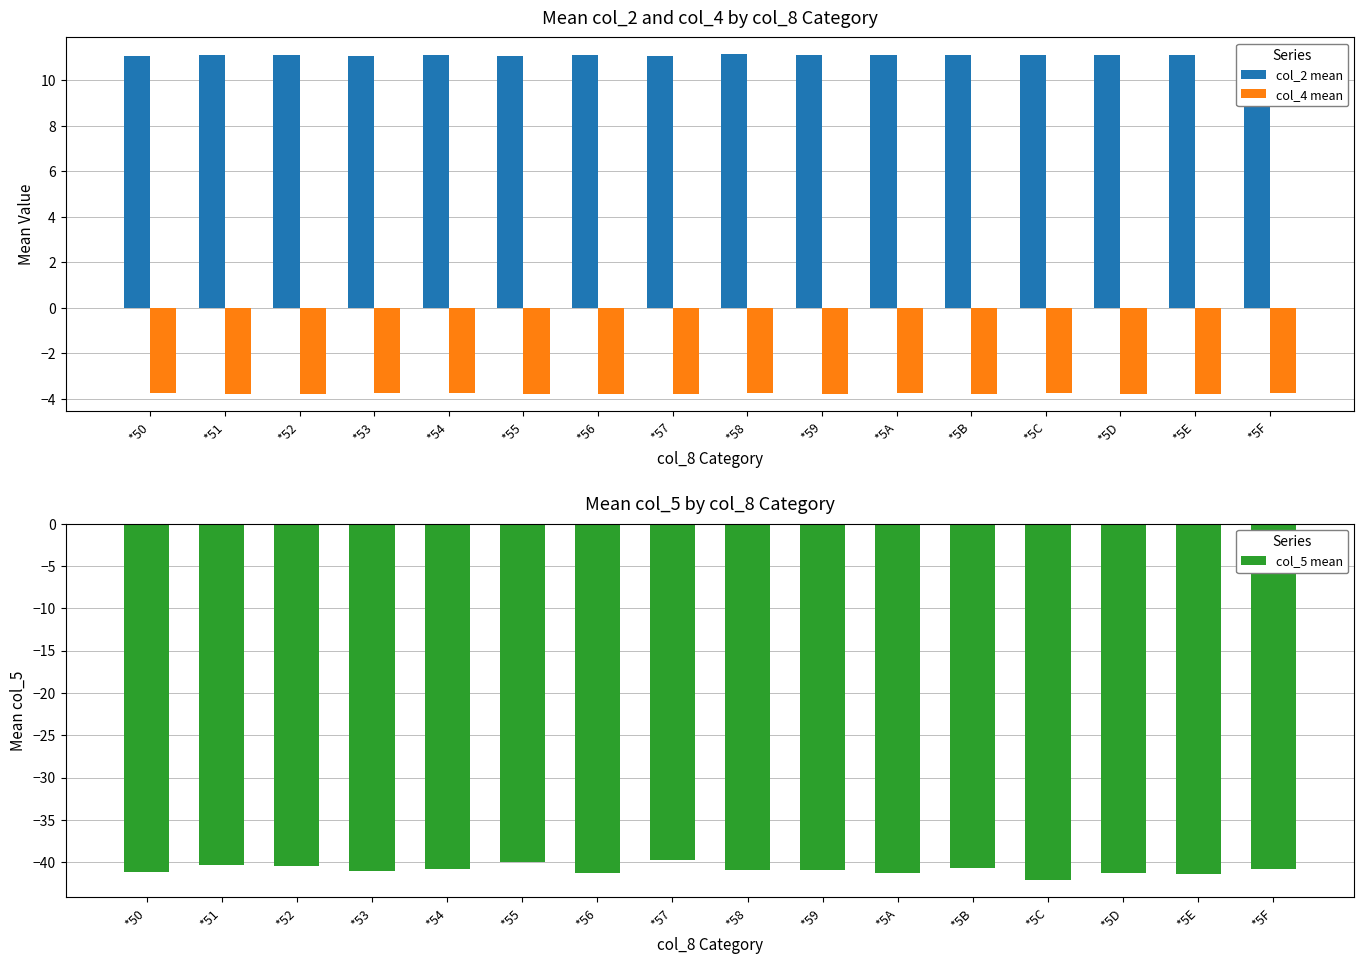

How many series are shown in this chart?

3